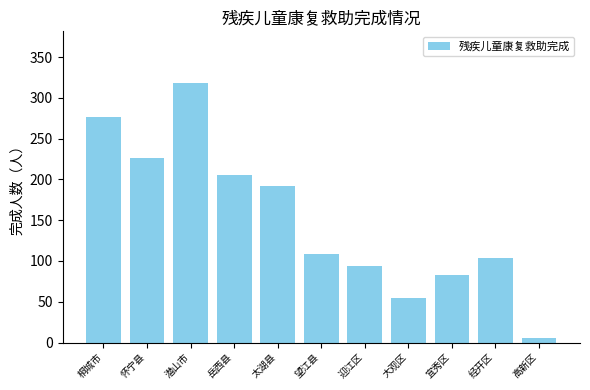

Reading right to left, transcribe all the data shown in this chart.

高新区=6	经开区=104	宜秀区=83	大观区=54	迎江区=94	望江县=109	太湖县=192	岳西县=205	潜山市=318	怀宁县=226	桐城市=277